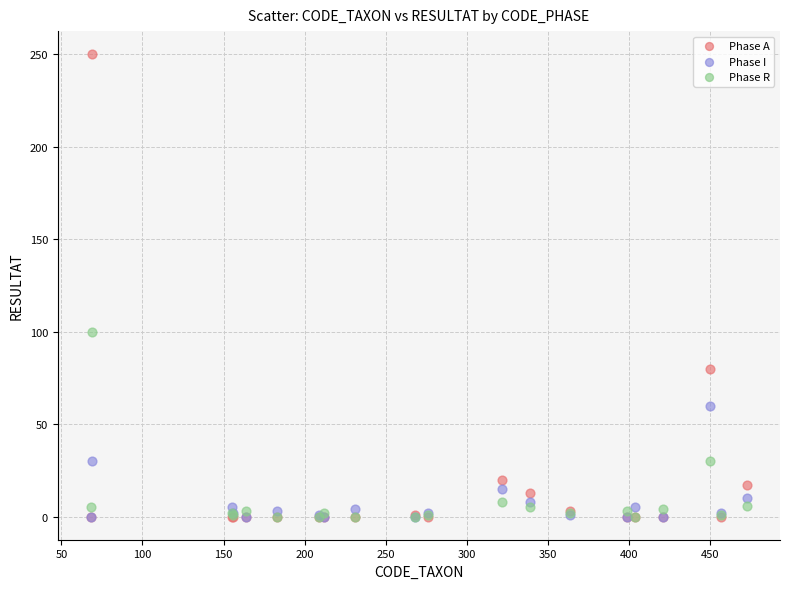

Across all series, what Y value is closest to 125?

100